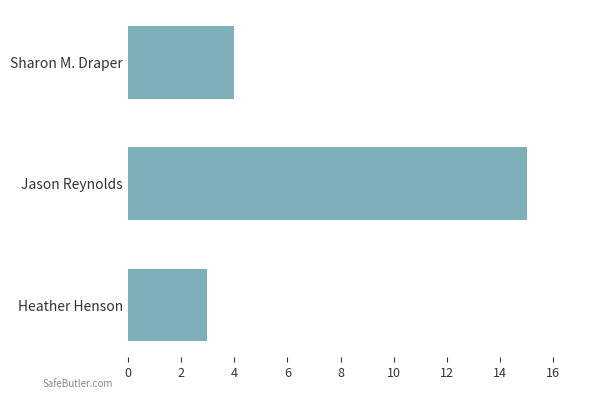

Reading bottom to top, extract all data points from this chart.

Heather Henson=3	Jason Reynolds=15	Sharon M. Draper=4